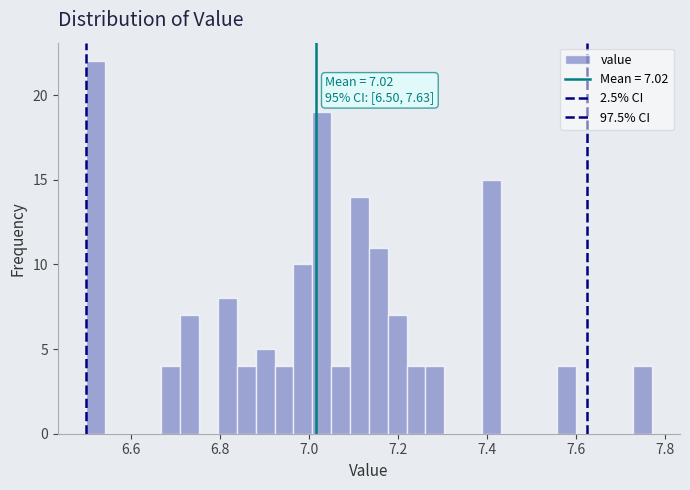

Around what value on the x-axis is the tallest bar? Give the approximate position of its centre, as read against the axis.

6.52